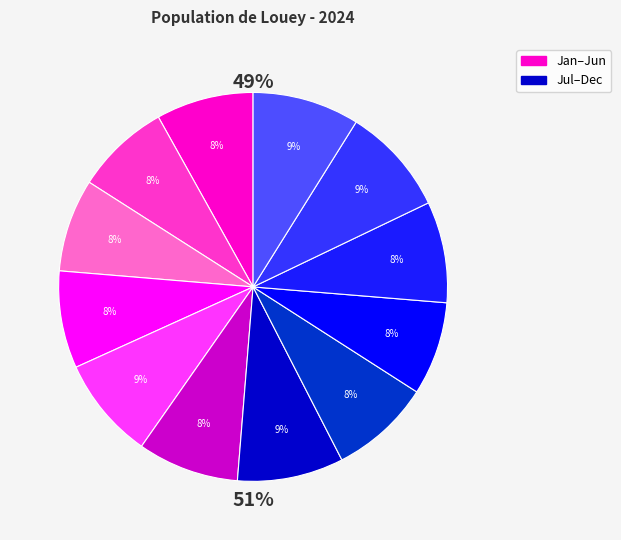

Which slice is the smallest?

March